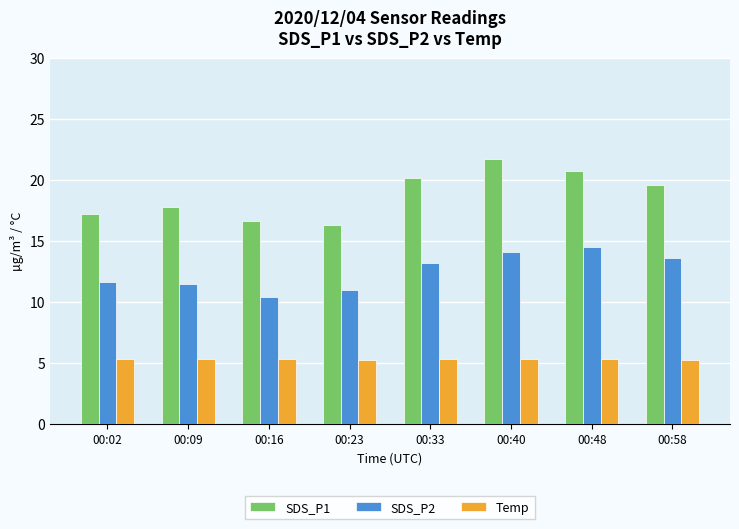

At which label does SDS_P1 first exceed 19?

00:33